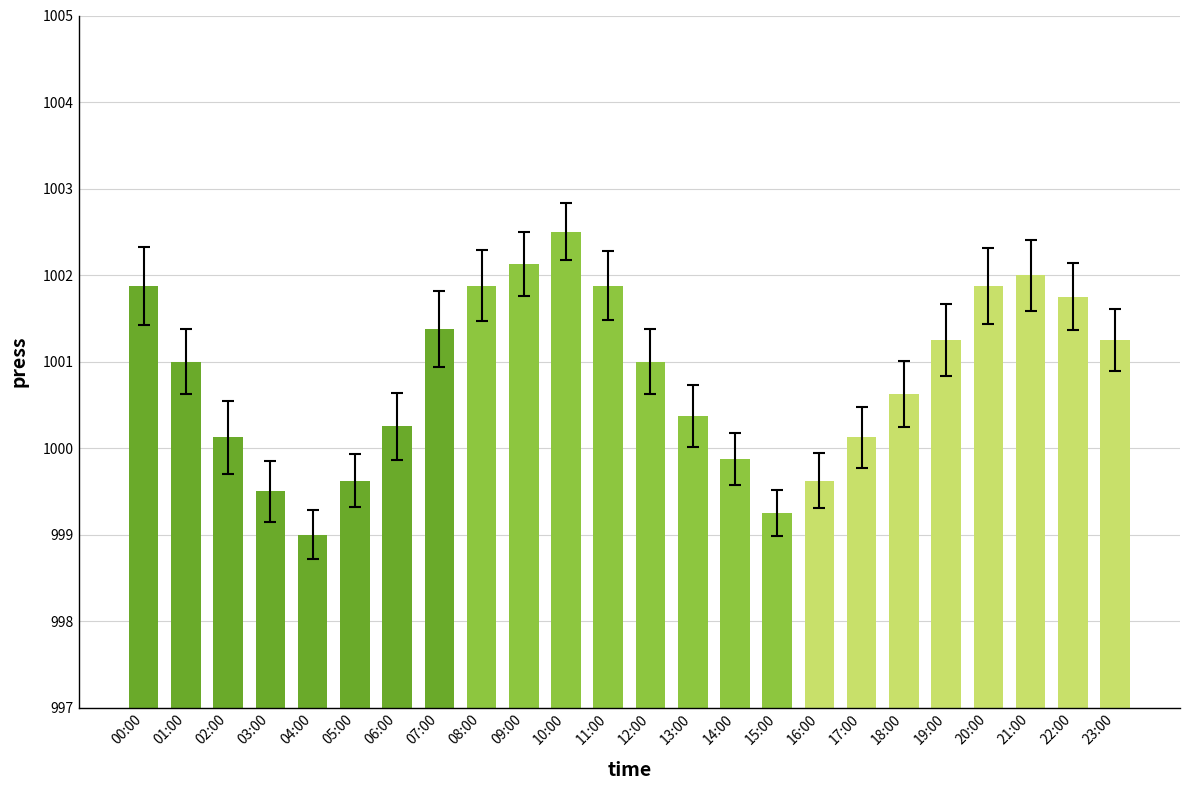

List the labels in order of value, largest first.

10:00, 09:00, 21:00, 00:00, 08:00, 11:00, 20:00, 22:00, 07:00, 19:00, 23:00, 01:00, 12:00, 18:00, 13:00, 06:00, 02:00, 17:00, 14:00, 05:00, 16:00, 03:00, 15:00, 04:00